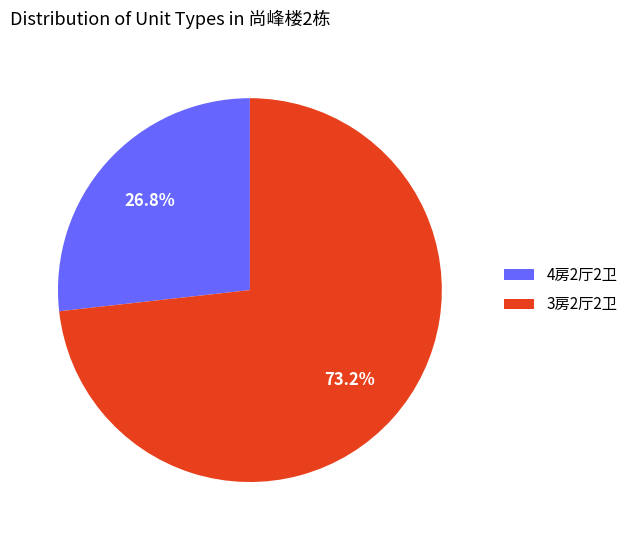

Rank the categories by value from highest to lowest.

3房2厅2卫, 4房2厅2卫